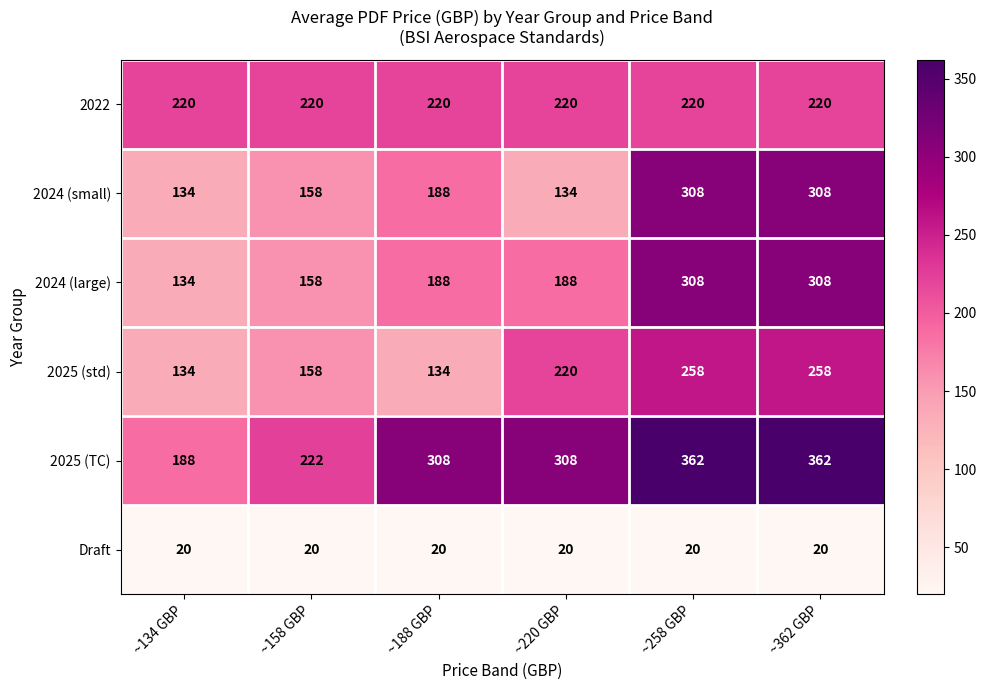

What is the spread (max minus min) of values at ~134 GBP?

200